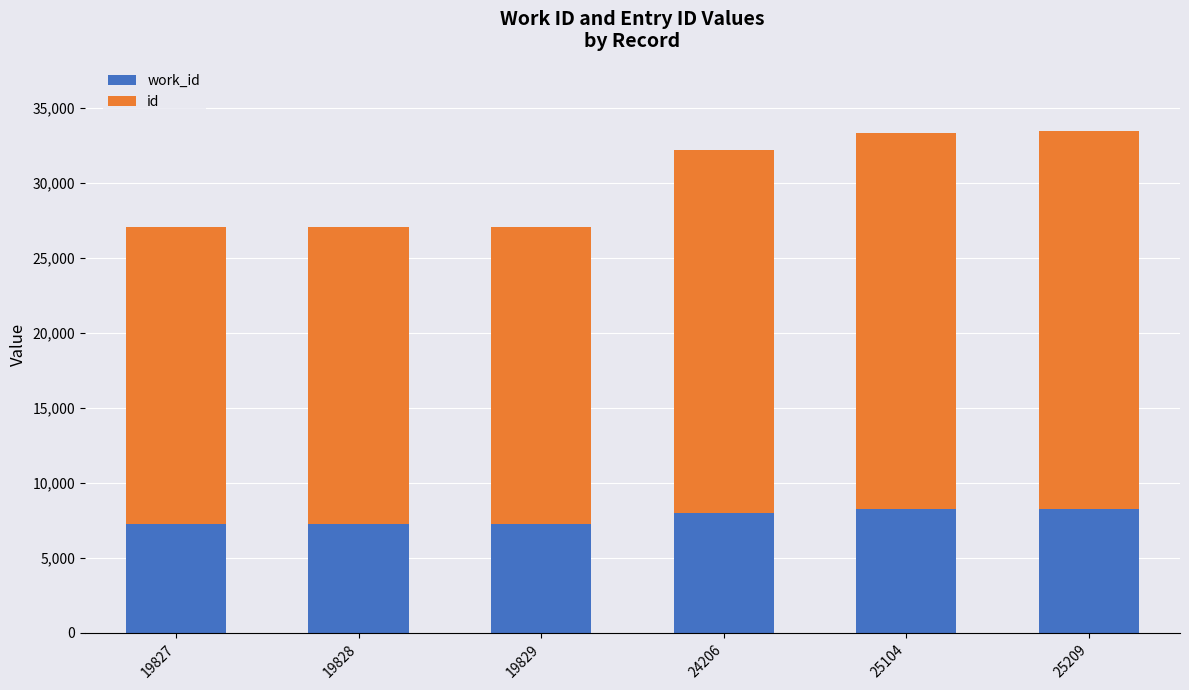

How many bars are there in total?

6